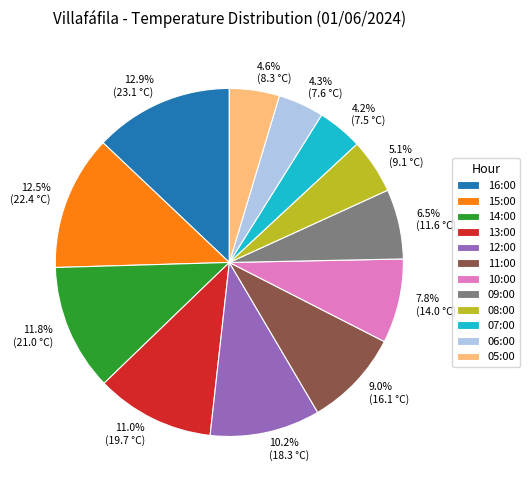

Is it true that 14:00 is 25% of the pie?

False